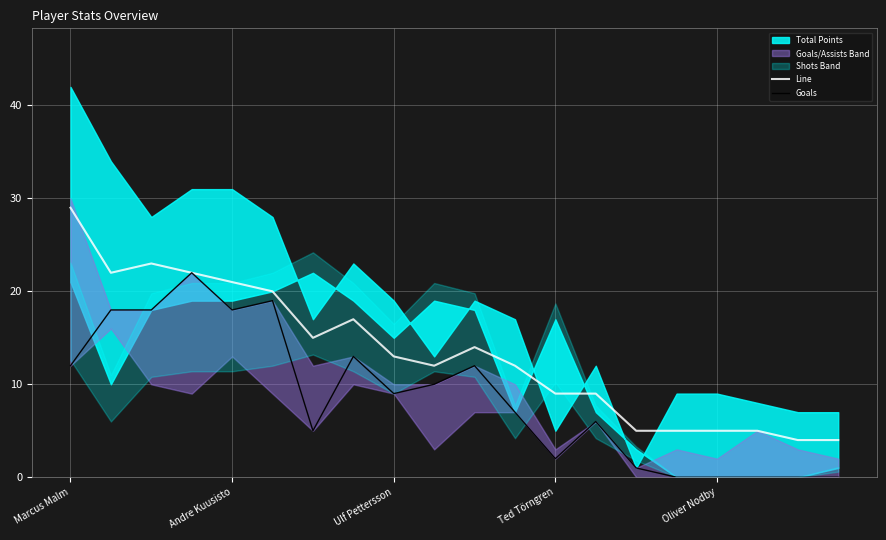

Where does the Line series first go above 13?

Marcus Malm